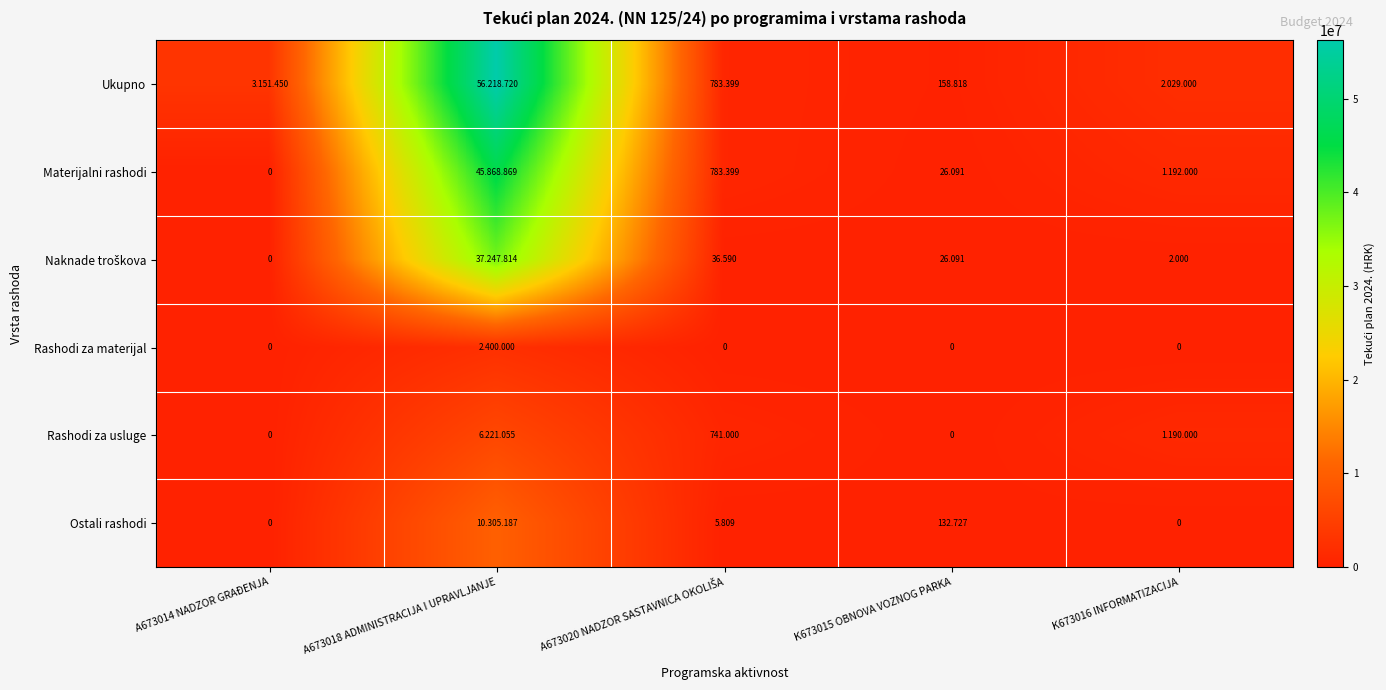

The Ostali rashodi series shows 3460696 at A673018 ADMINISTRACIJA I UPRAVLJANJE. True or false?

False